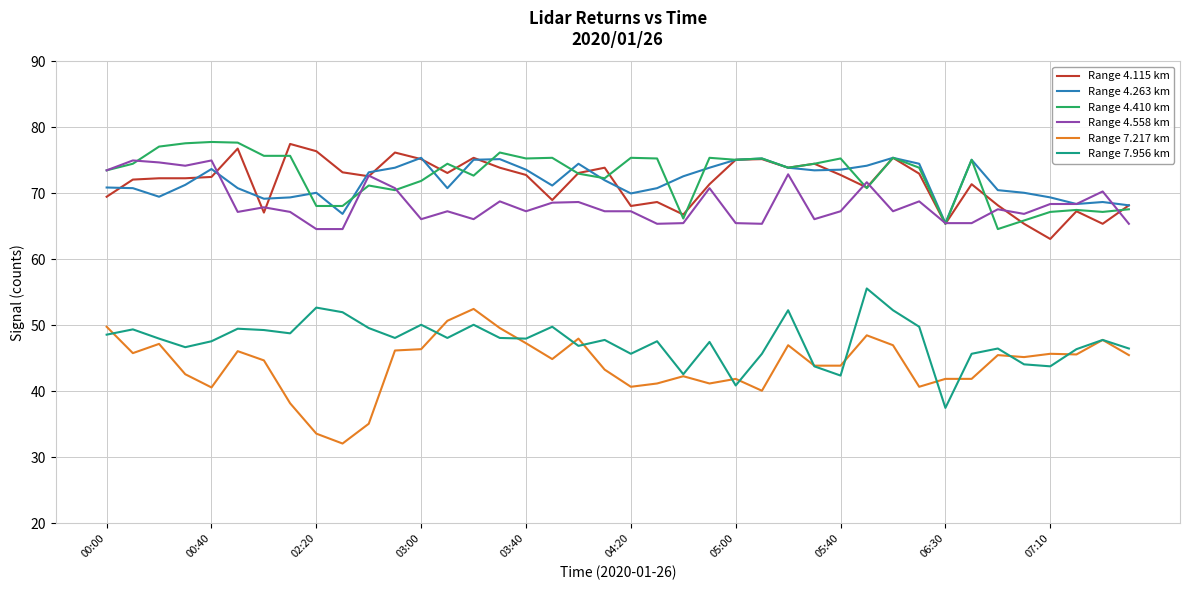

What is the maximum value shown in the chart?

77.8